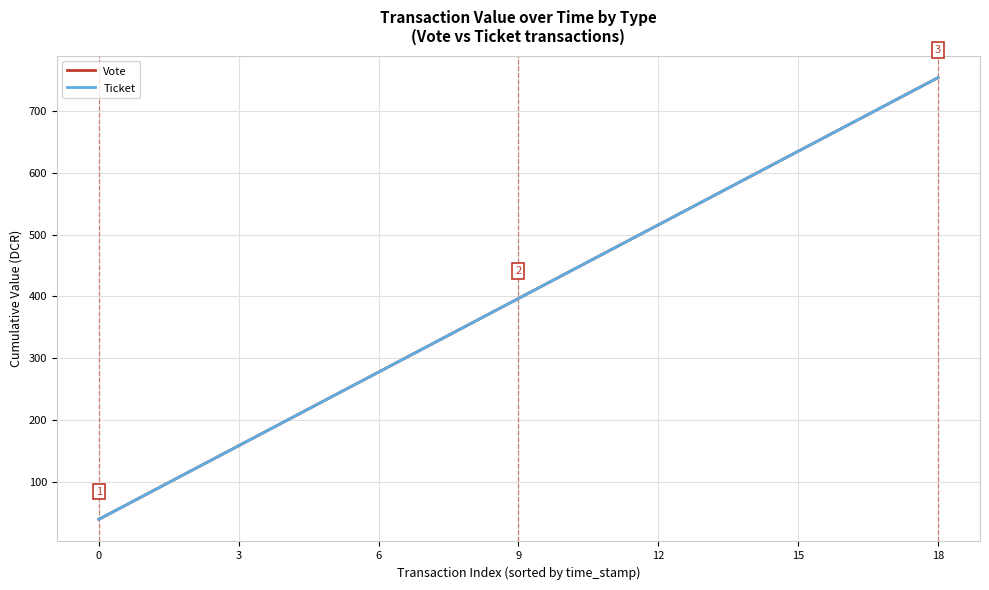

What is the maximum value shown in the chart?

753.7